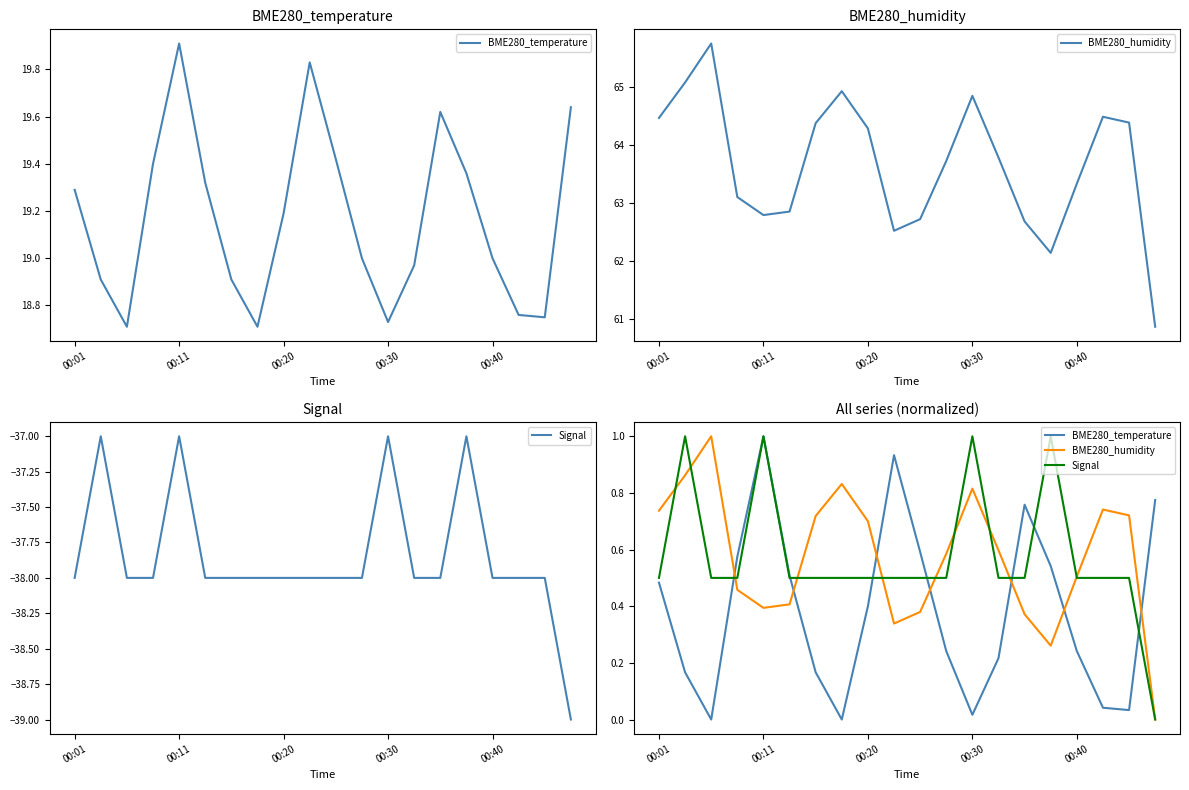

Does the chart display data point markers on the line(s)?

No